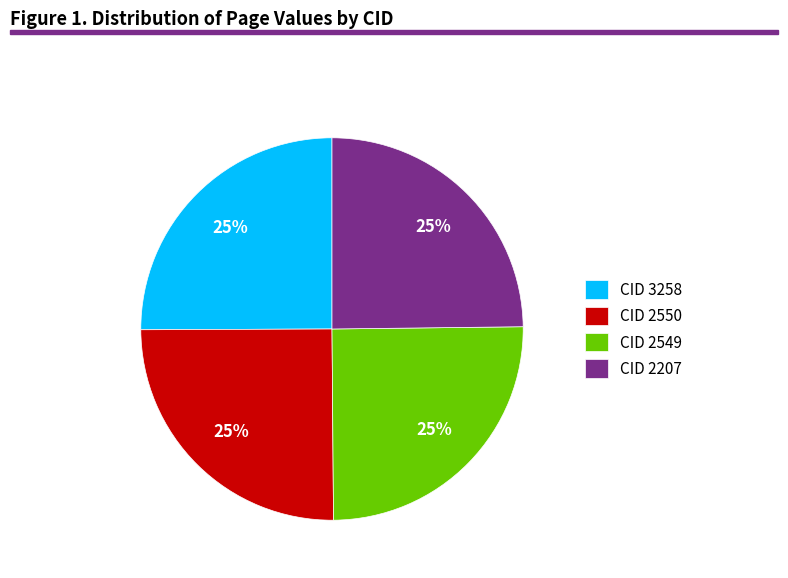

To the nearest percent, what portion does CID 2207 represent?

25%